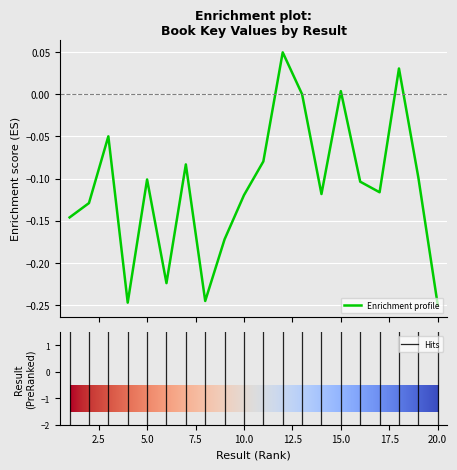

Is this an area chart (filled region under the line)?

No